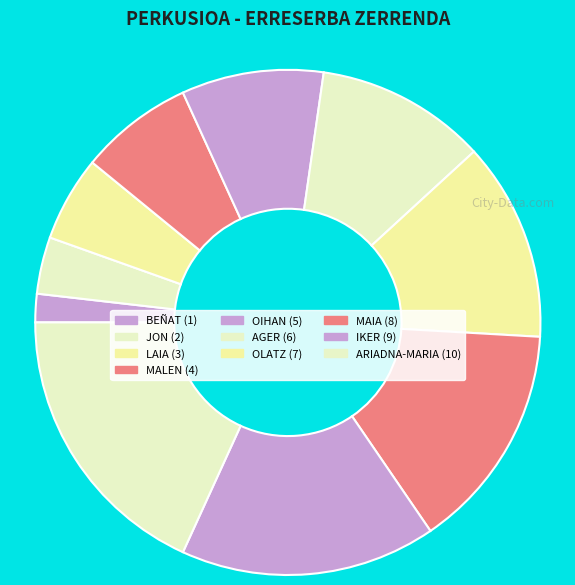

Count the number of slices in the pie.

10